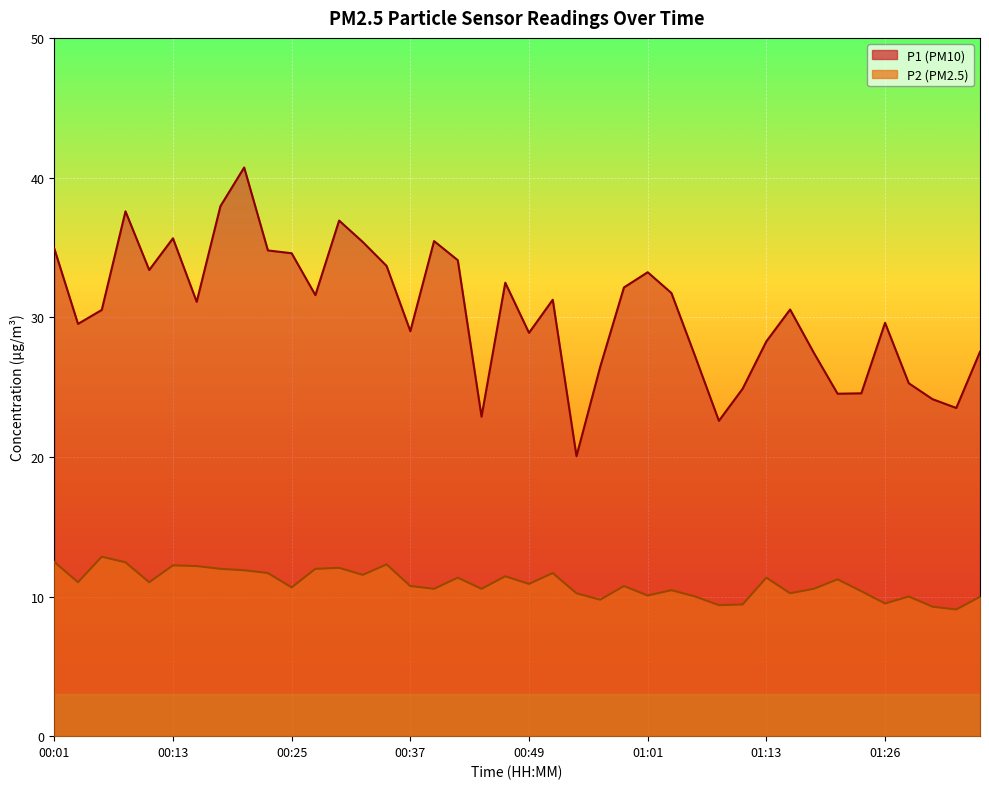

What is the label of the 30th point from the left?

01:11